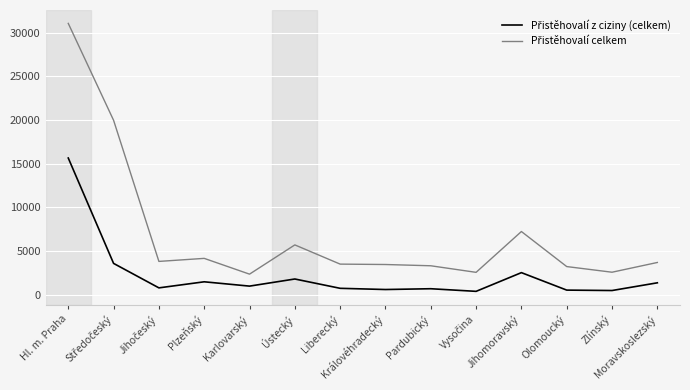

Does the chart display data point markers on the line(s)?

No